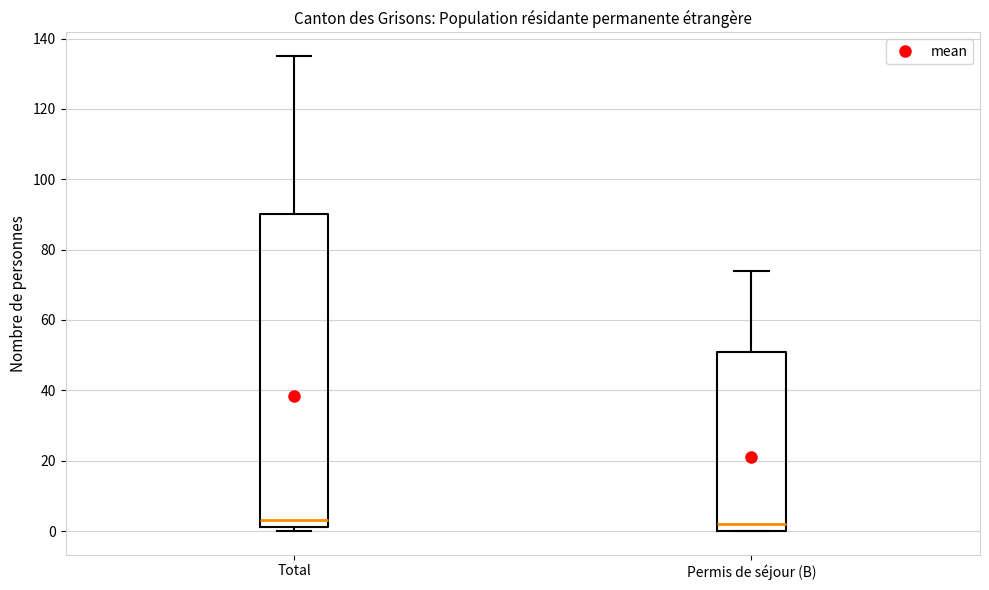

Reading left to right, read every box against the y-axis: the position of its median line, the range the box covers, and the ends of its whiskers. The values are not printed on the chart, so give them approximately, as read against the axis.

Total: median 4, box 2 to 90, whiskers 0 to 136
Permis de séjour (B): median 2, box 0 to 52, whiskers 0 to 74